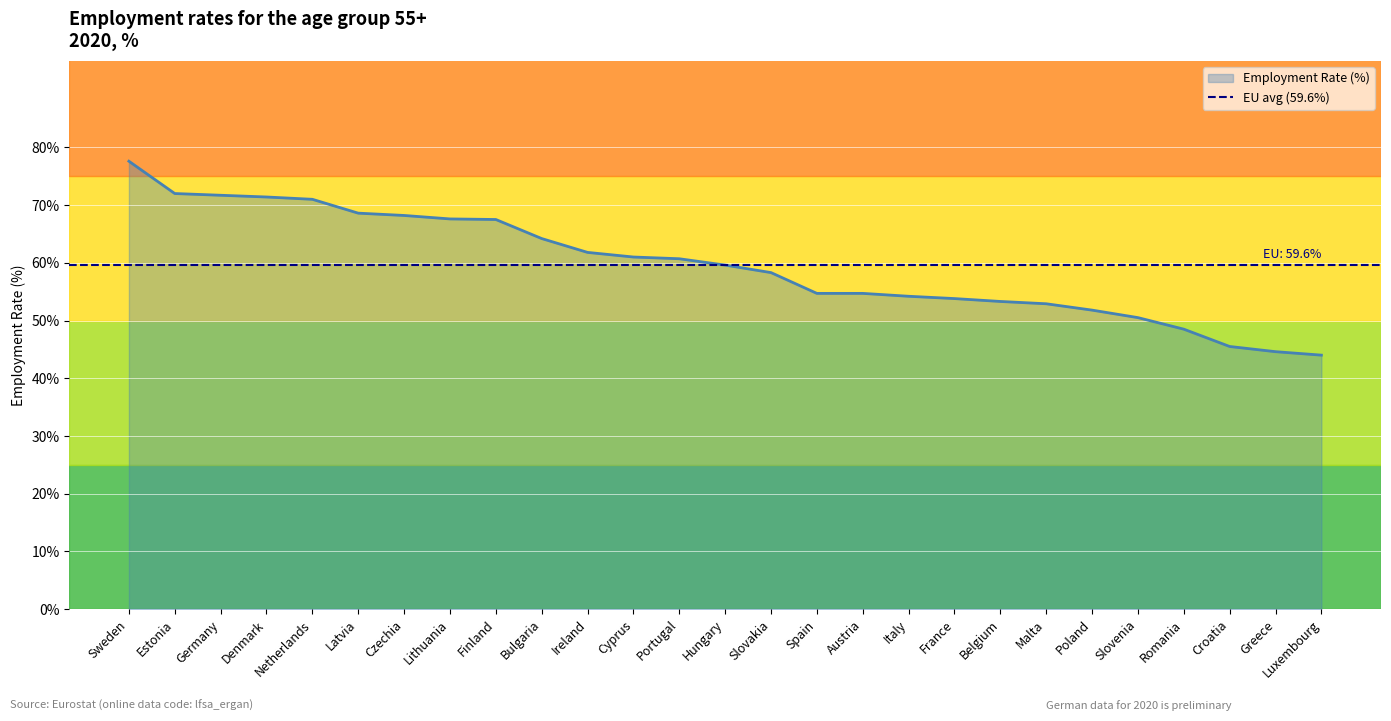

Reading left to right, list all the values displayed in this chart.

77.6	72.0	71.7	71.4	71.0	68.6	68.2	67.6	67.5	64.2	61.8	61.0	60.7	59.6	58.3	54.7	54.7	54.2	53.8	53.3	52.9	51.8	50.5	48.5	45.5	44.6	44.0